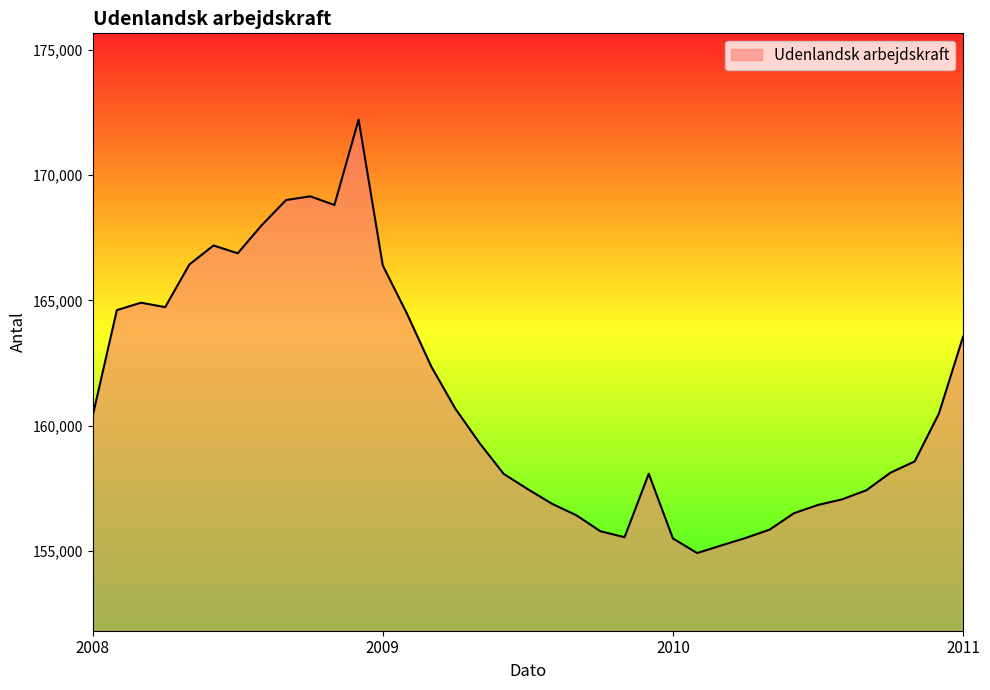

True or false: the data has more than 0 interior local peaks.

True